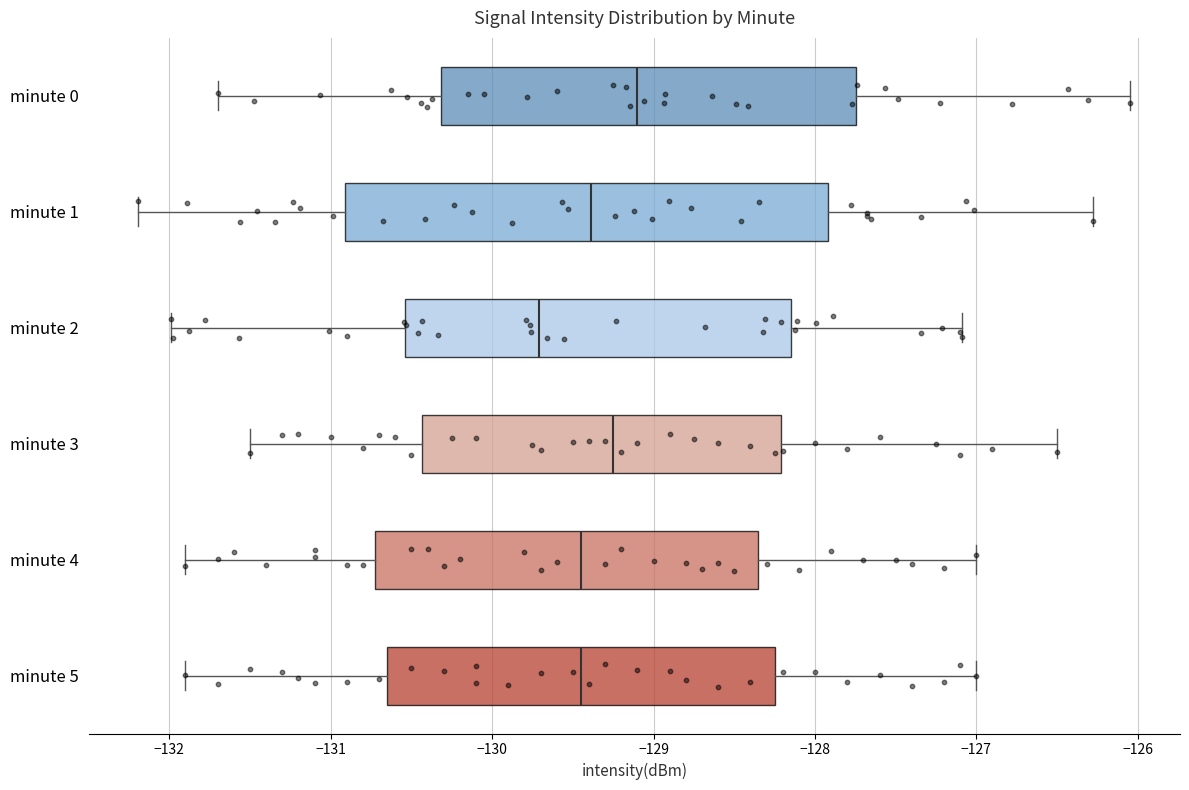

Which box is the widest, from its left edge to its right edge?

minute 1